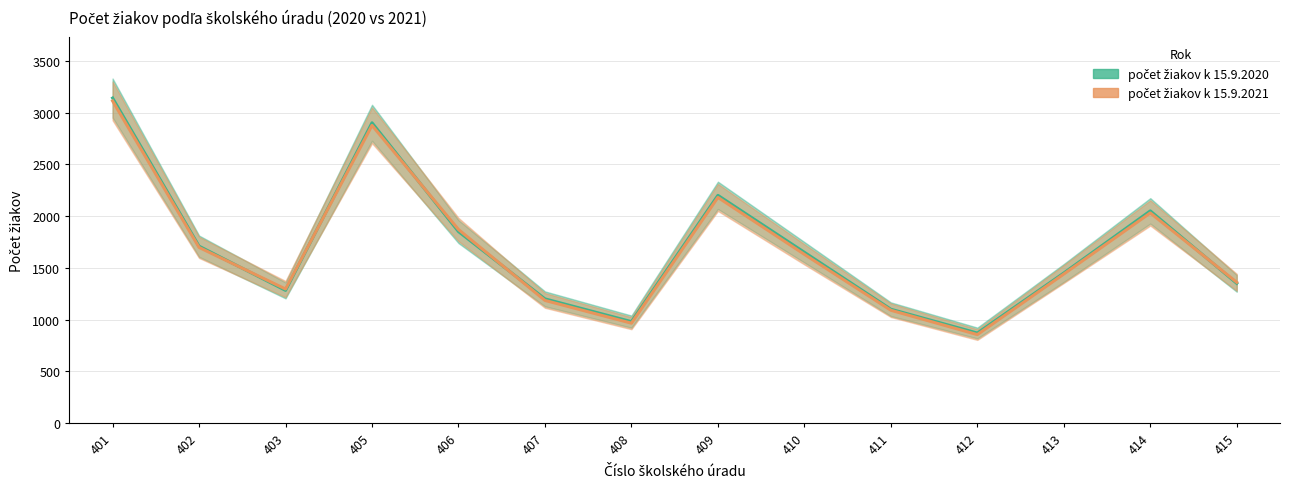

Which series ends up on top after the final intersection of počet žiakov k 15.9.2021 and počet žiakov k 15.9.2020?

počet žiakov k 15.9.2021